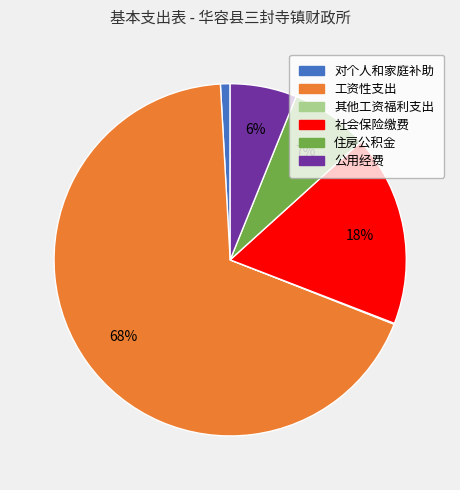

What percentage is the 工资性支出 slice, to the nearest percent?

68%